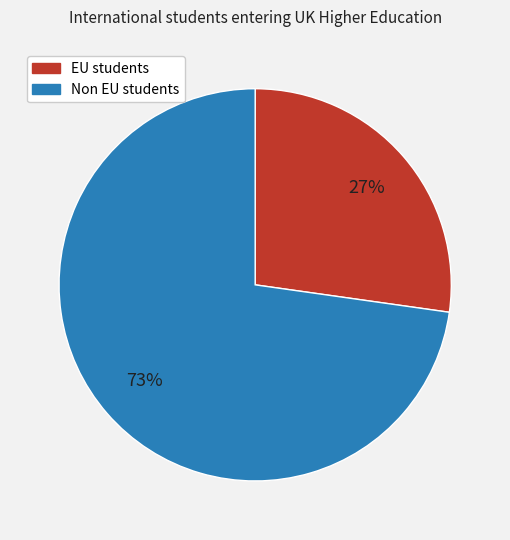

Which category has the smallest portion of the pie?

EU students